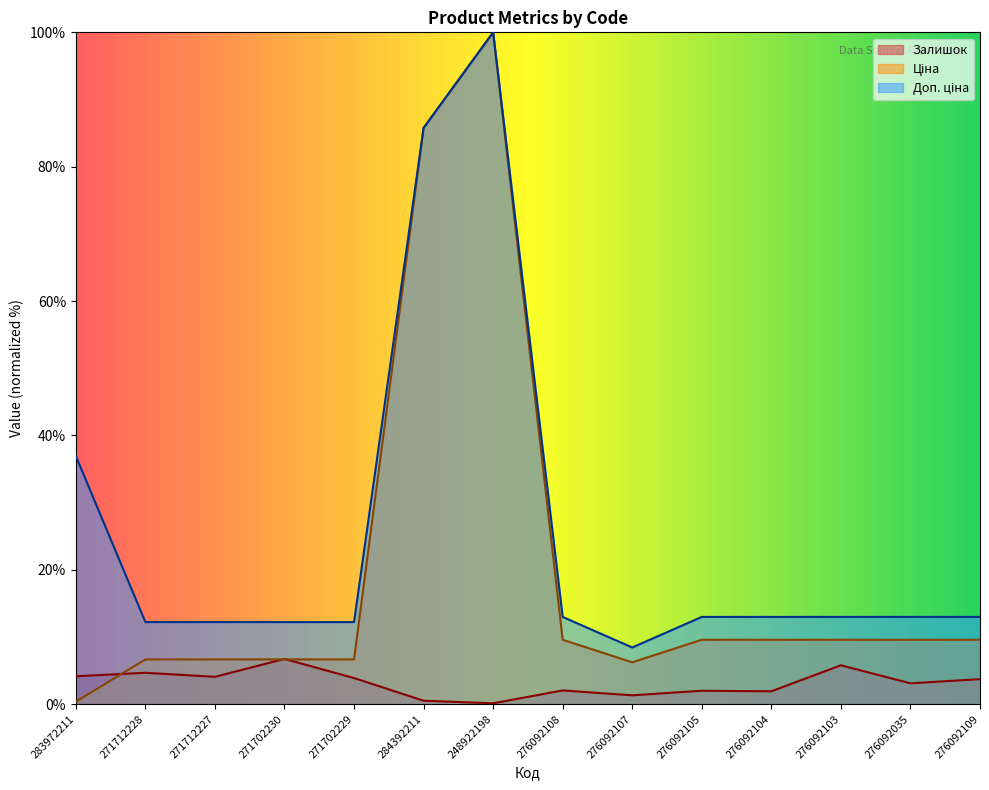

Where does the Доп. ціна series first go above 12?

283972211